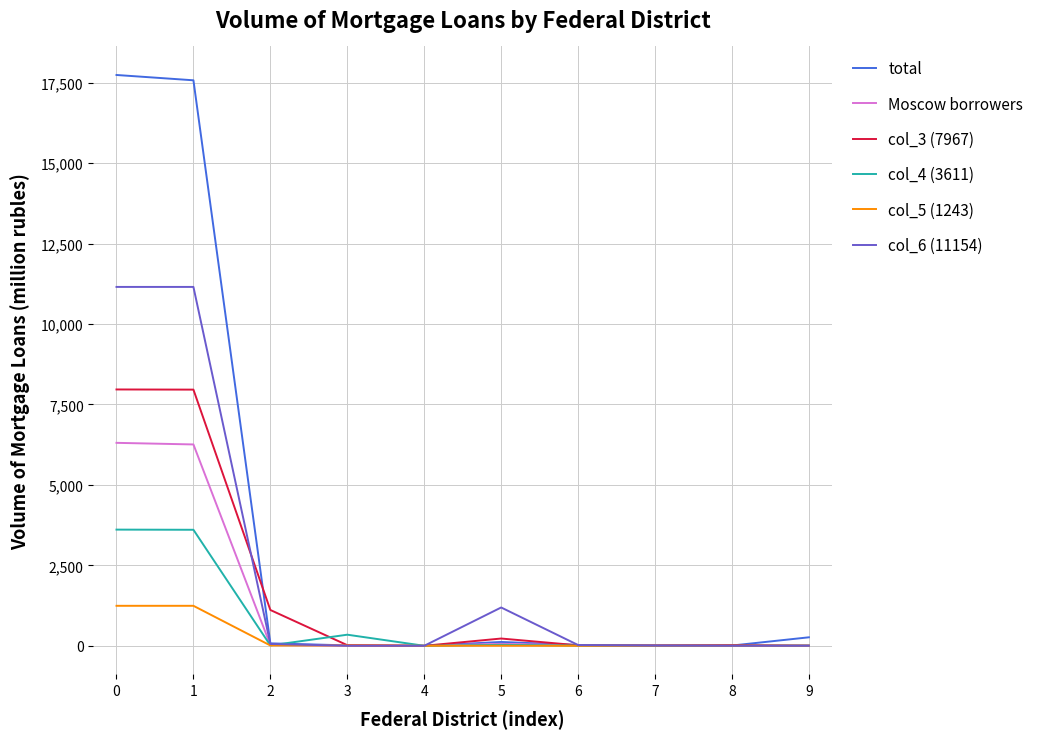

Which series has the widest spread of values?

total